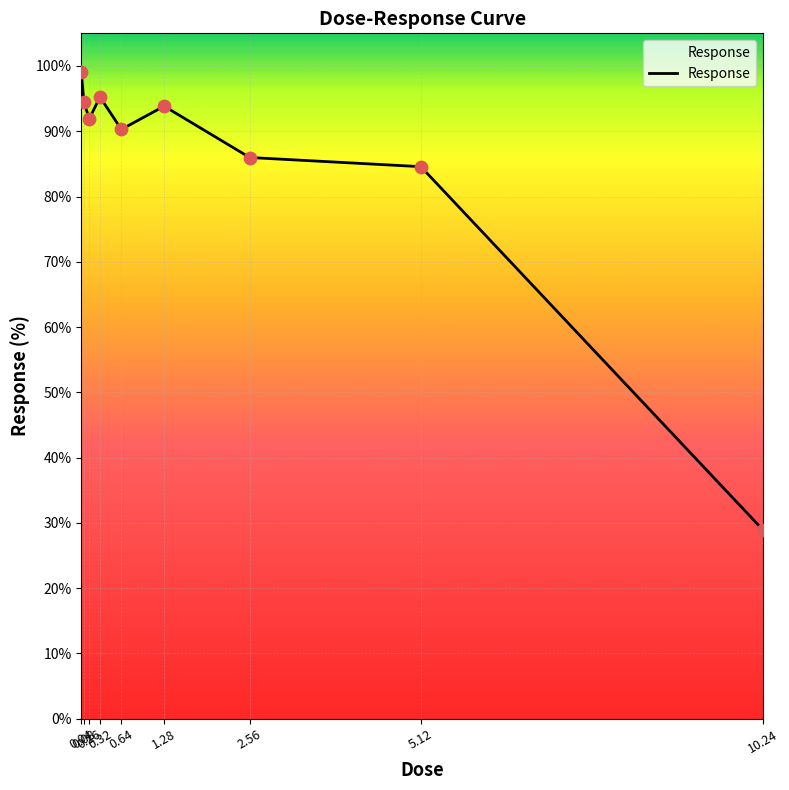

What is the change in value from 0.16 to 0.64?

-1.6